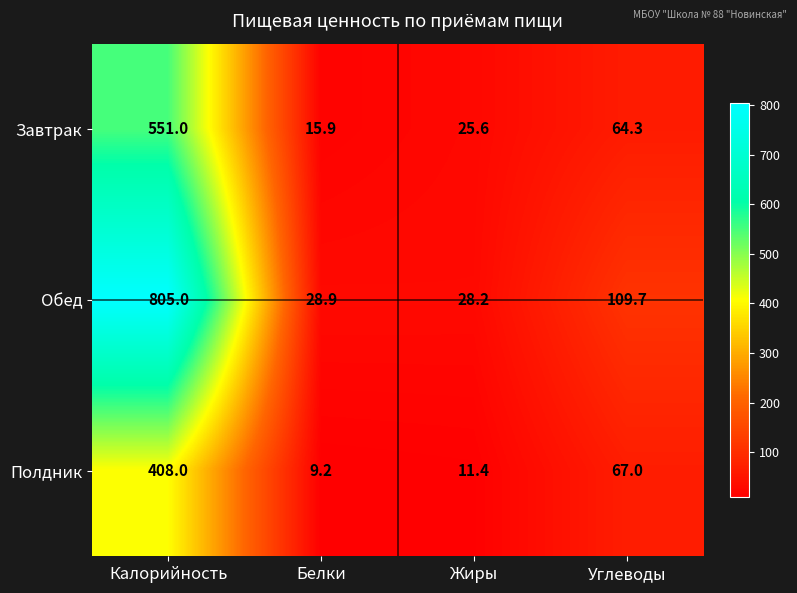

Which series has the widest spread of values?

Обед